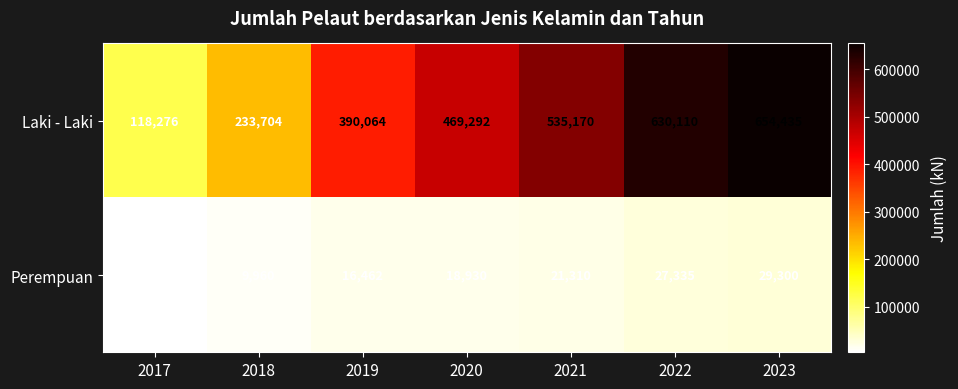

Which series has the largest total across all categories?

Laki - Laki